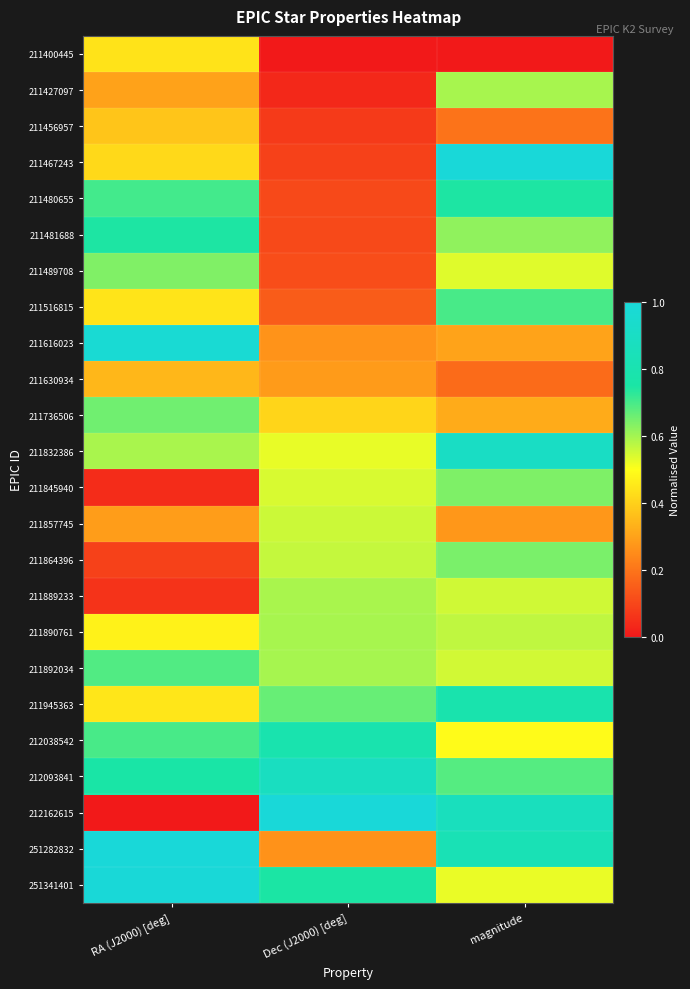

Which series has the largest total across all categories?

212093841